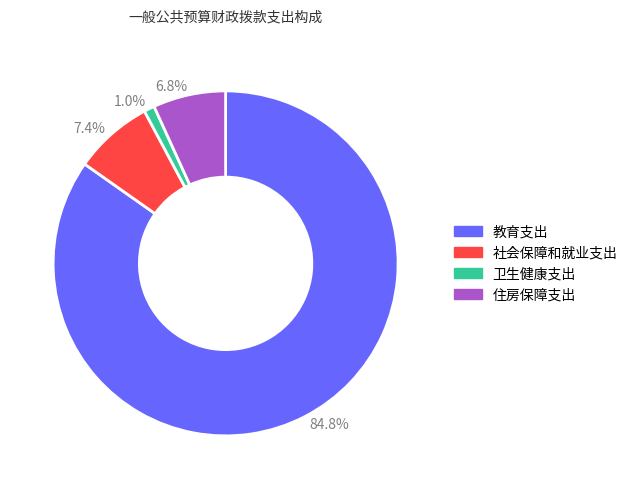

Between 7.4% and 84.8%, which is larger?

84.8%